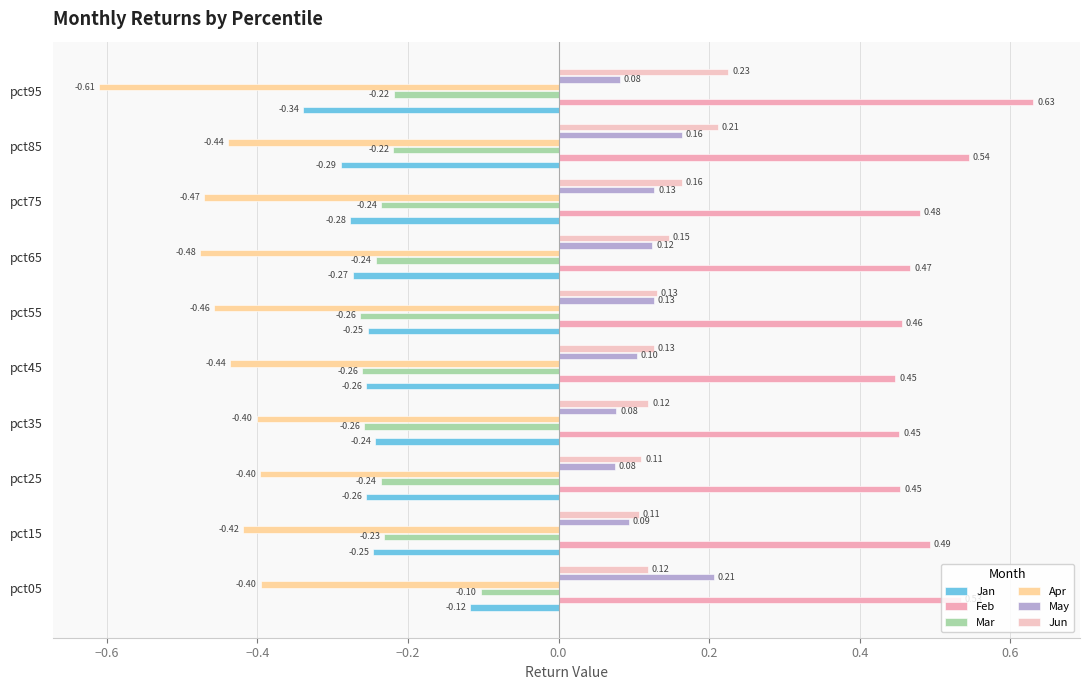

What are all the series names shown in the legend?

Jan, Feb, Mar, Apr, May, Jun